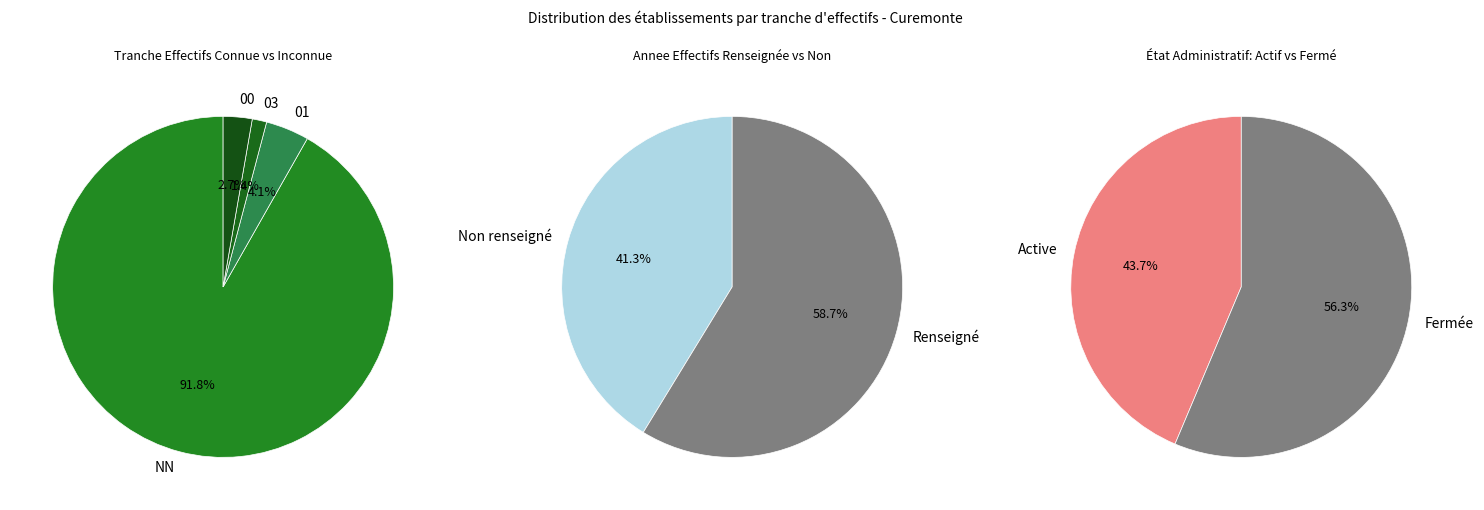

Does NN represent more than half of the total?

Yes